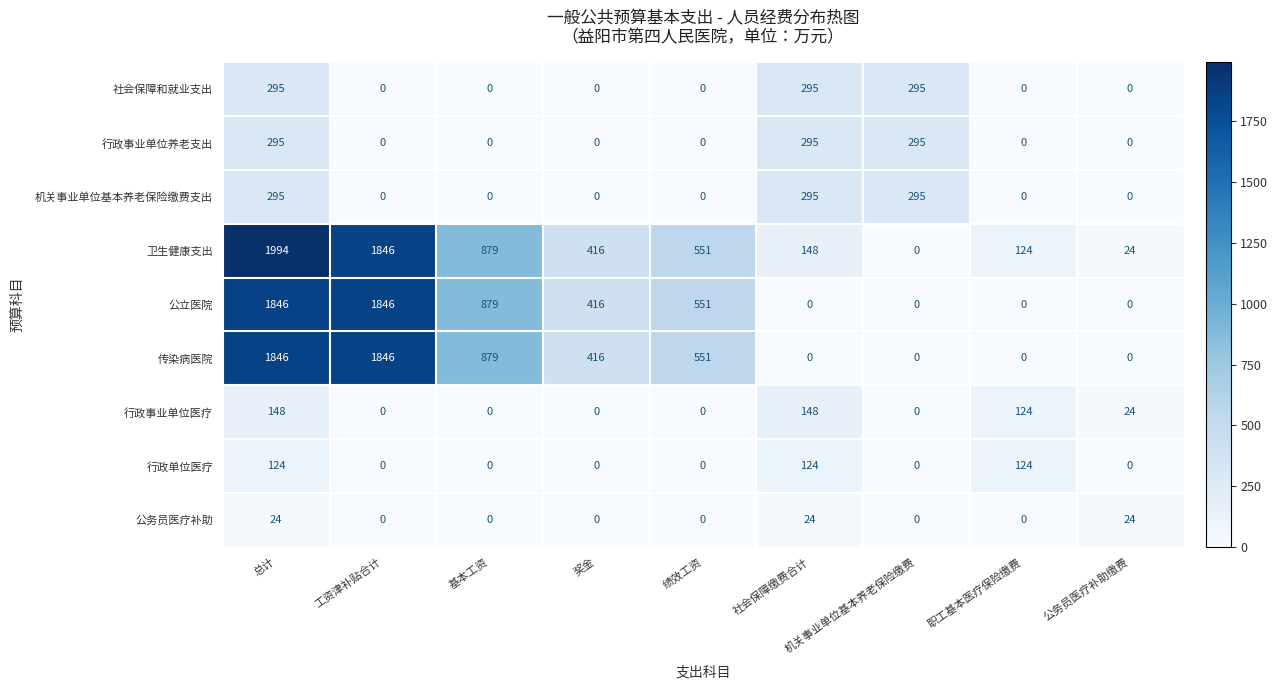

What is the difference between the maximum and minimum values in the 卫生健康支出 series?

1994